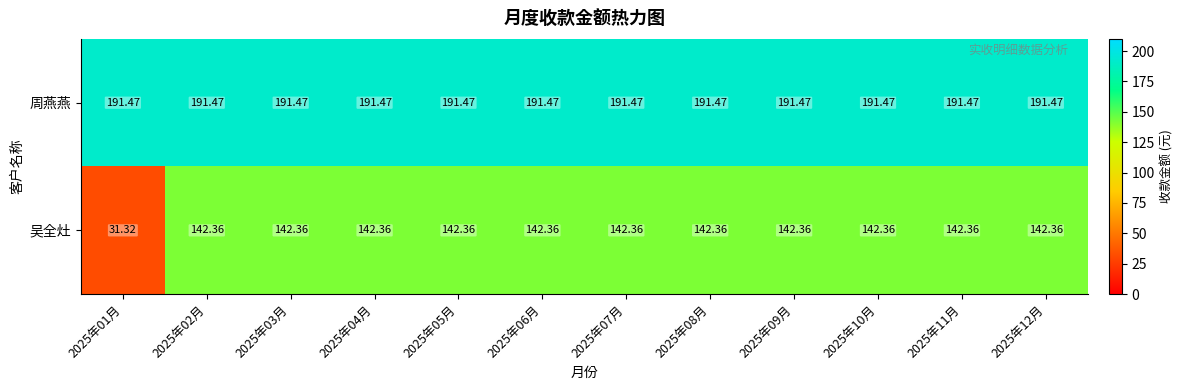

Which series changed the most between 2025年01月 and 2025年04月?

吴全灶